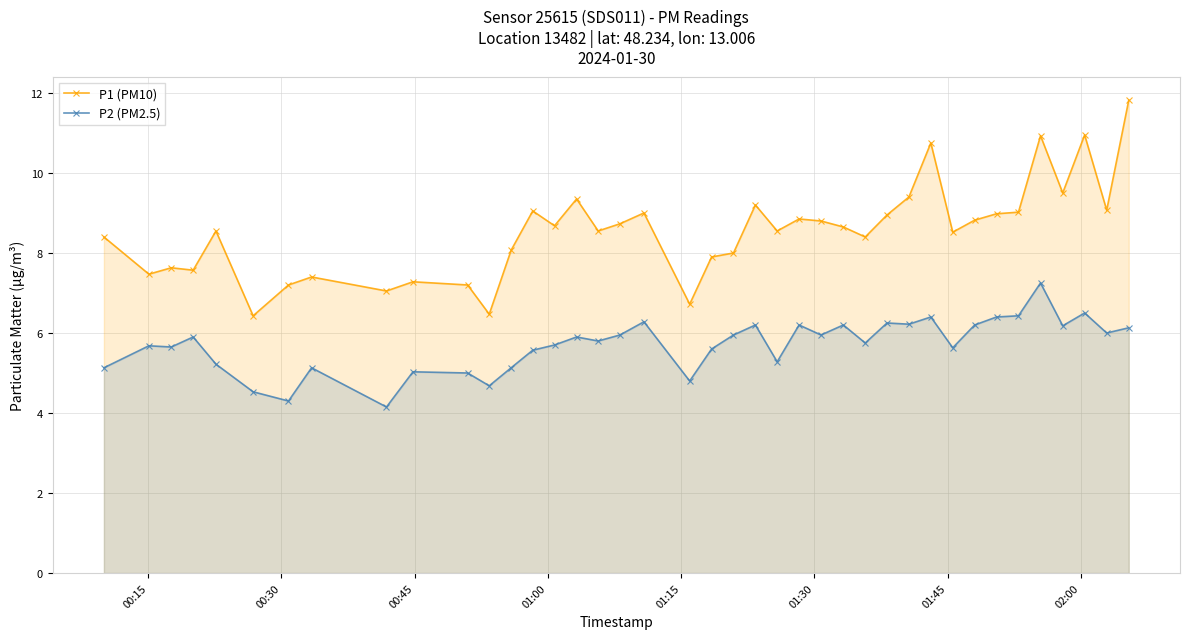

List the series in order of their peak value, highest first.

P1 (PM10), P2 (PM2.5)